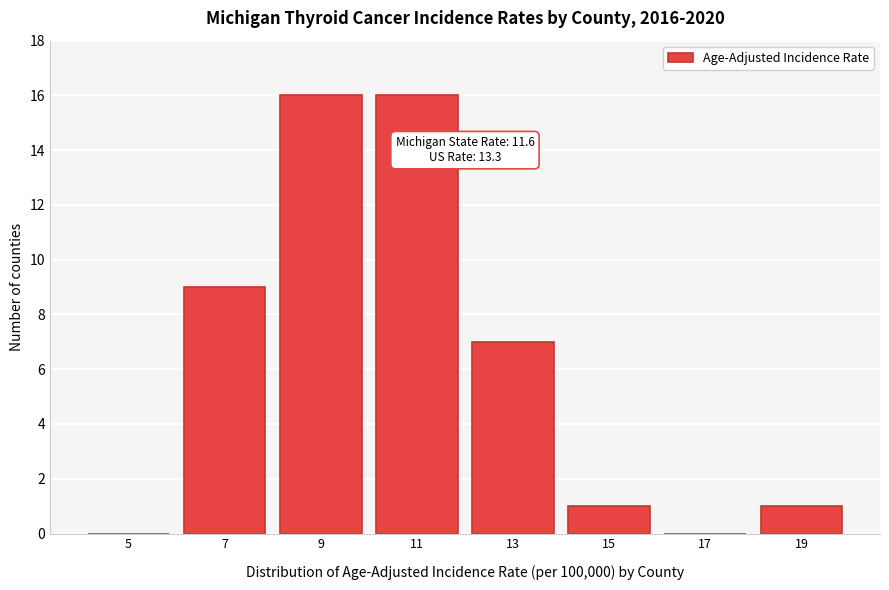

Reading left to right, what are all the values shown in this chart?

5=0	7=9	9=16	11=16	13=7	15=1	17=0	19=1